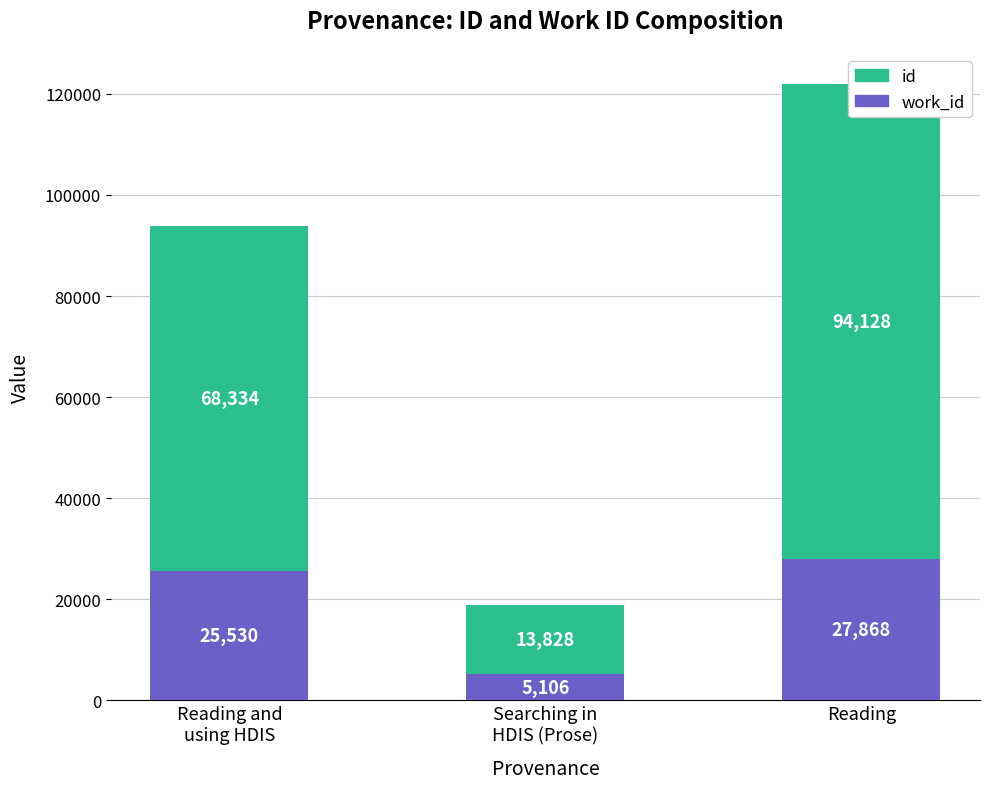

What is the total value across all series at Searching in
HDIS (Prose)?

18934